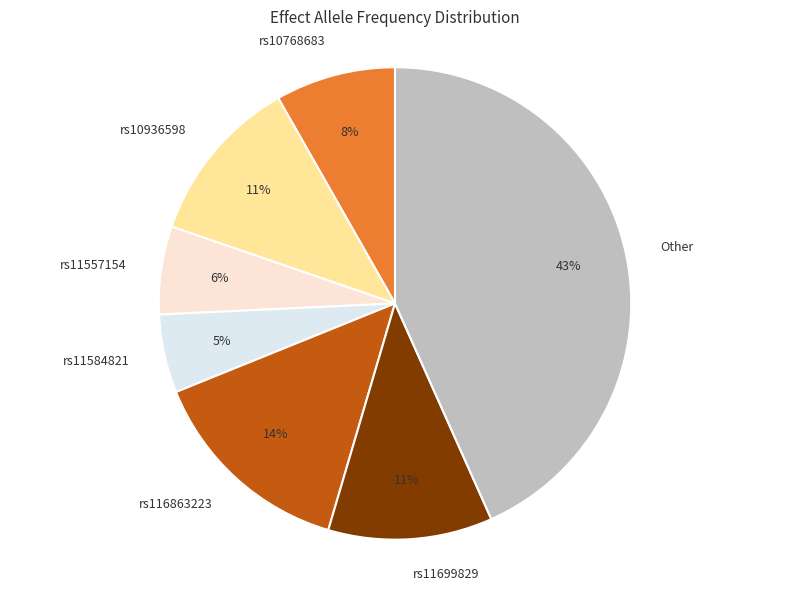

Is there any slice that represents more than half of the pie?

No